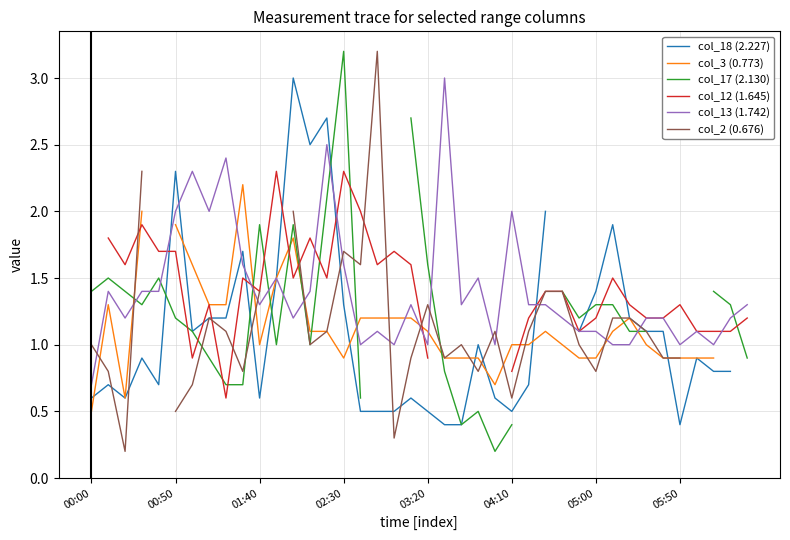

Which series has the largest total across all categories?

col_13 (1.742)